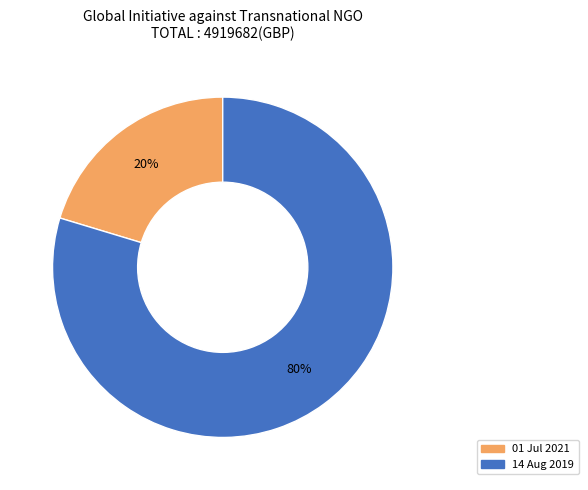

Between 14 Aug 2019 and 01 Jul 2021, which is larger?

14 Aug 2019